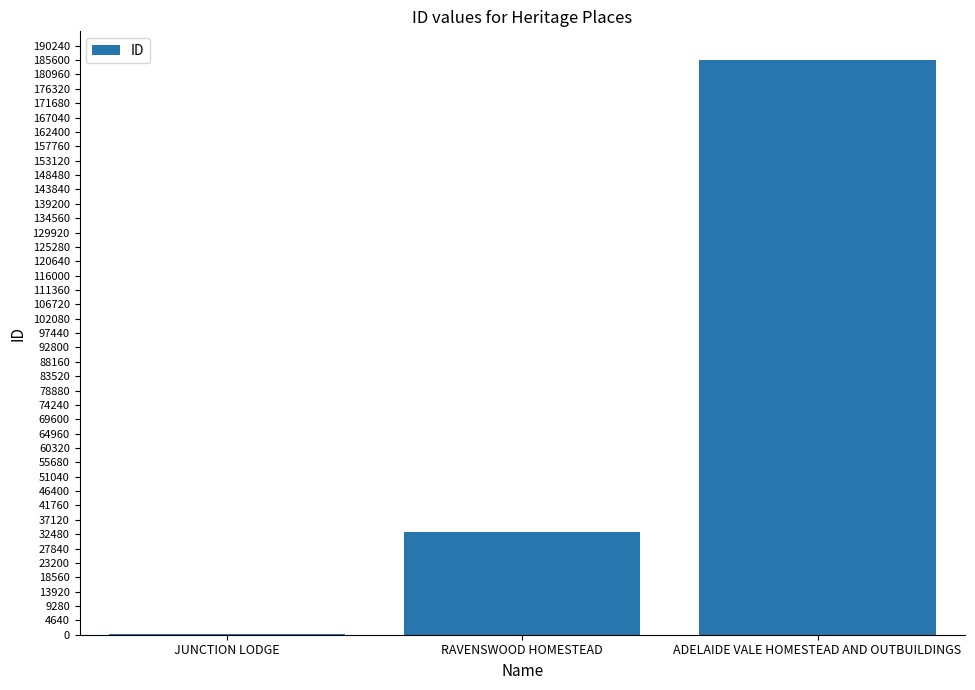

What is the change in value from RAVENSWOOD HOMESTEAD to ADELAIDE VALE HOMESTEAD AND OUTBUILDINGS?

+152567